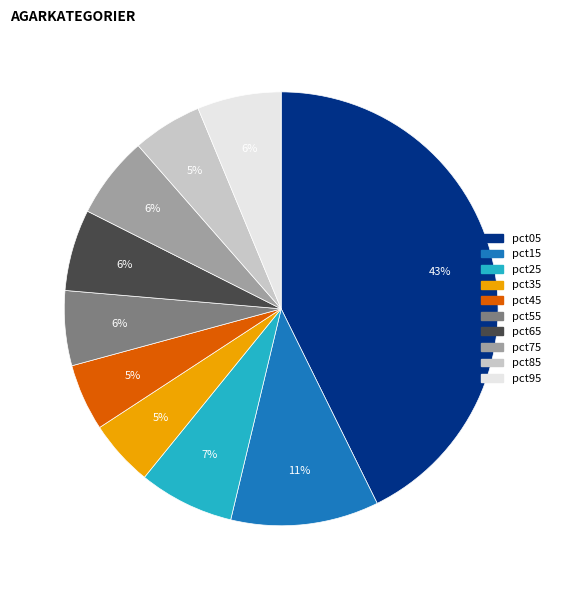

Does pct65 represent more than half of the total?

No